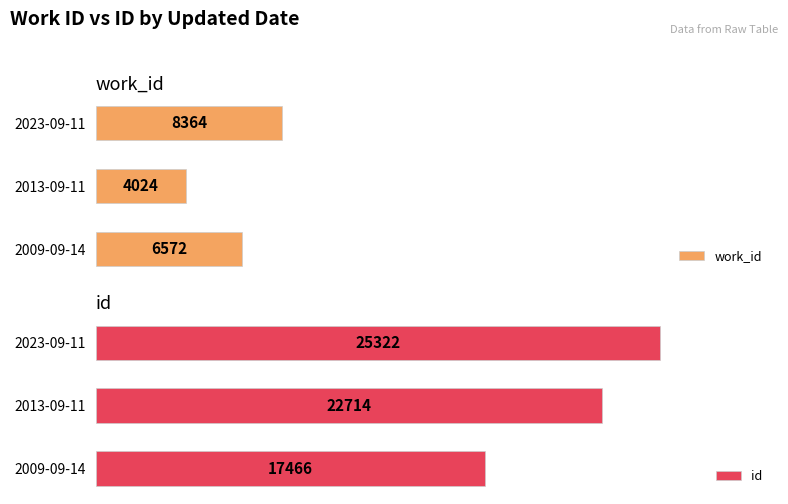

Which category has the lowest value in the work_id series?

2013-09-11